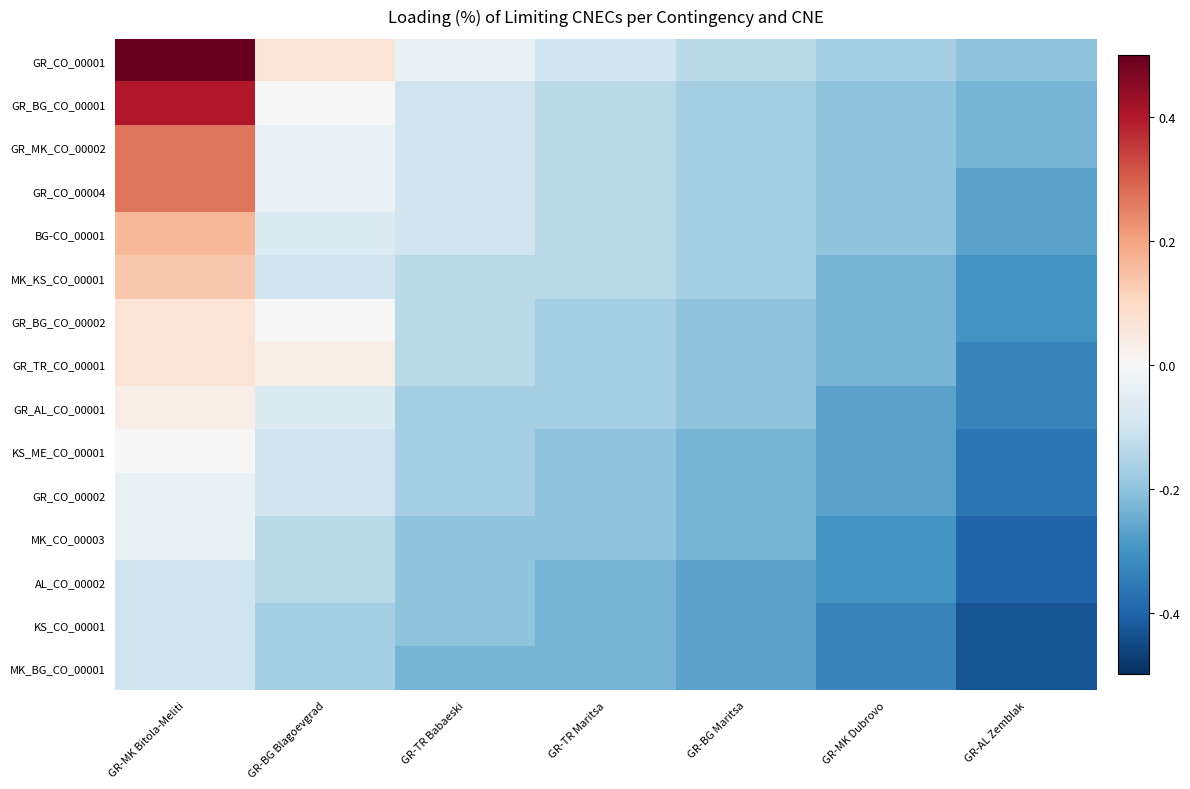

How many categories are shown in the chart?

7